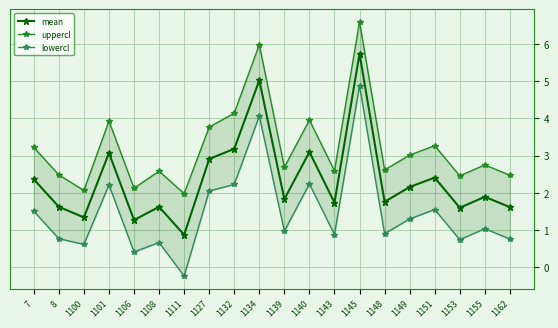

Reading right to left, what are all the values shown in this chart?

mean: 1.6	1.9	1.6	2.4	2.2	1.8	5.7	1.7	3.1	1.8	5.0	3.2	2.9	0.9	1.6	1.3	3.1	1.3	1.6	2.4
uppercl: 2.5	2.7	2.5	3.3	3.0	2.6	6.6	2.6	4.0	2.7	6.0	4.1	3.8	2.0	2.6	2.1	3.9	2.1	2.5	3.2
lowercl: 0.8	1.0	0.7	1.6	1.3	0.9	4.9	0.9	2.2	1.0	4.1	2.2	2.0	-0.2	0.7	0.4	2.2	0.6	0.8	1.5